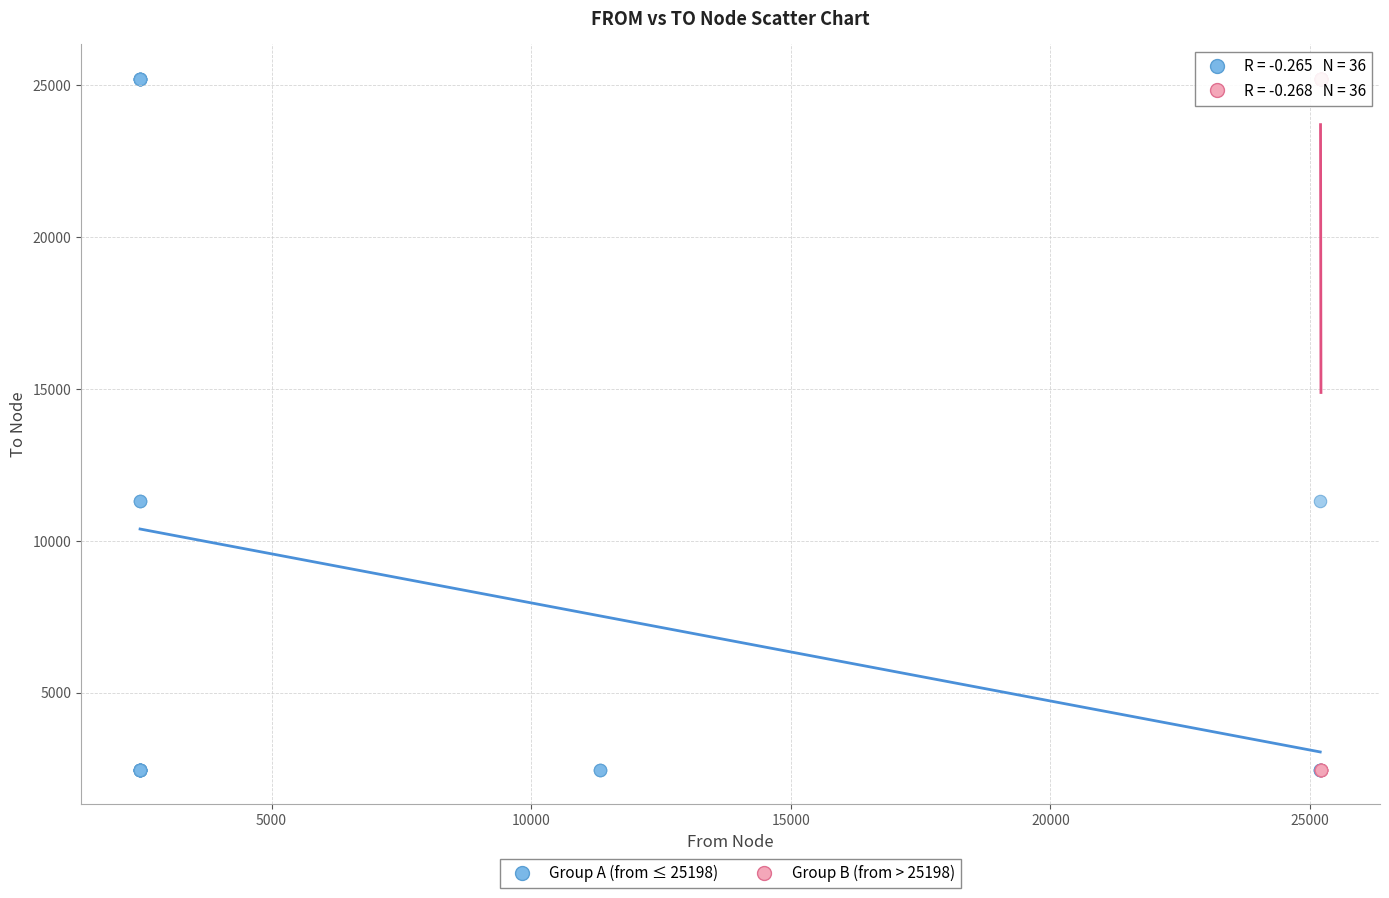

What are all the series names shown in the legend?

Group A (from ≤ 25198), Group B (from > 25198)